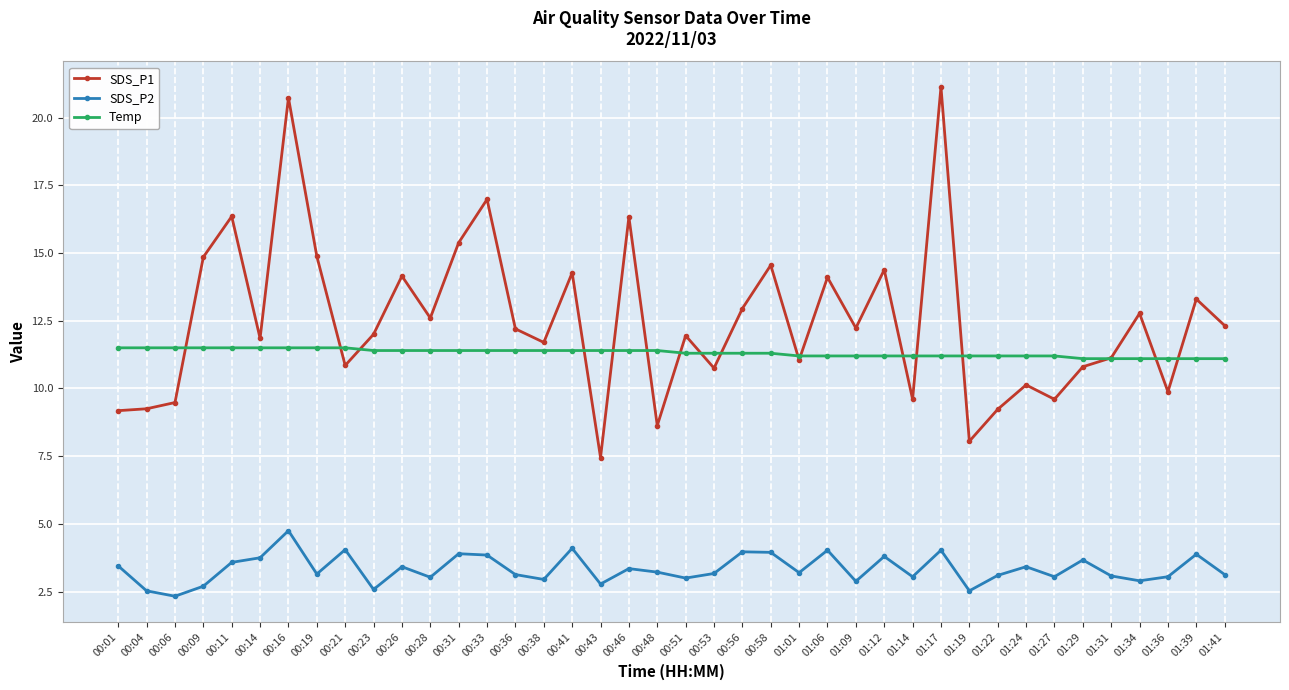

What is the average value of the Temp series?

11.3